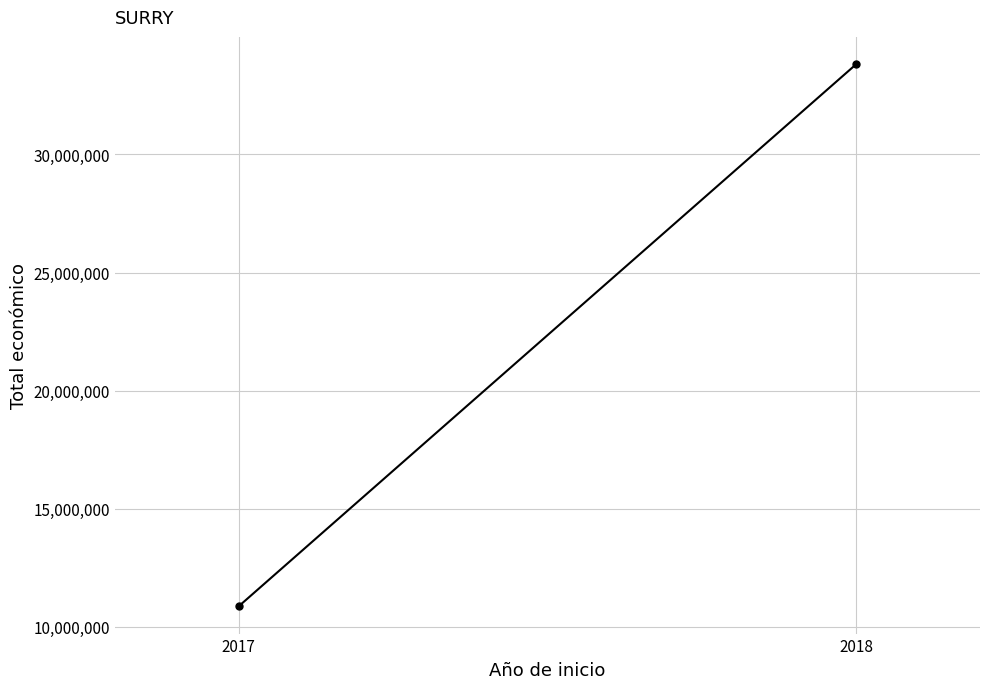

Is it true that the value at 2018 is 51690627?

False